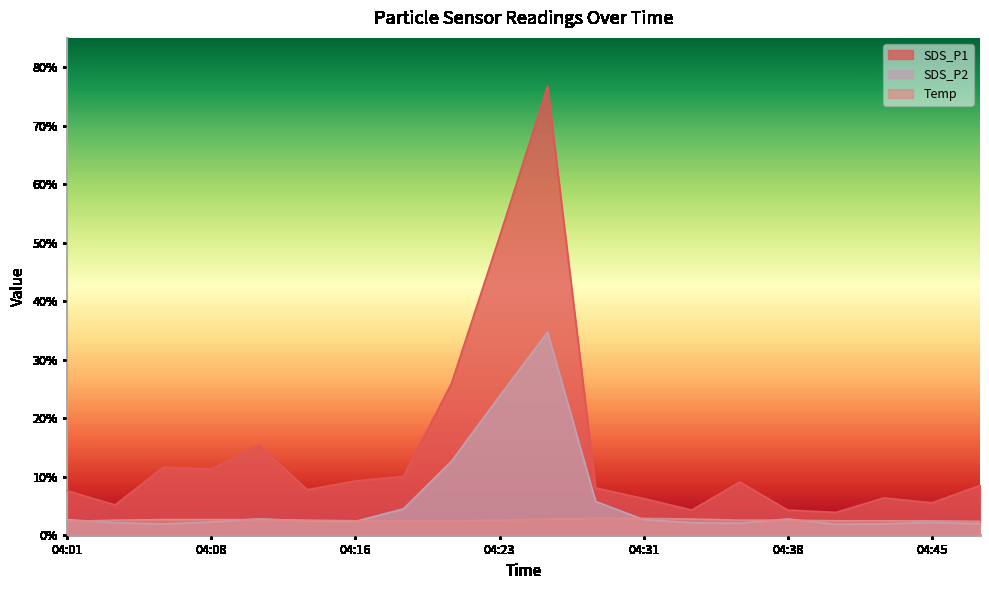

What is the difference between the maximum and second lowest values in the SDS_P1 series?

72.4